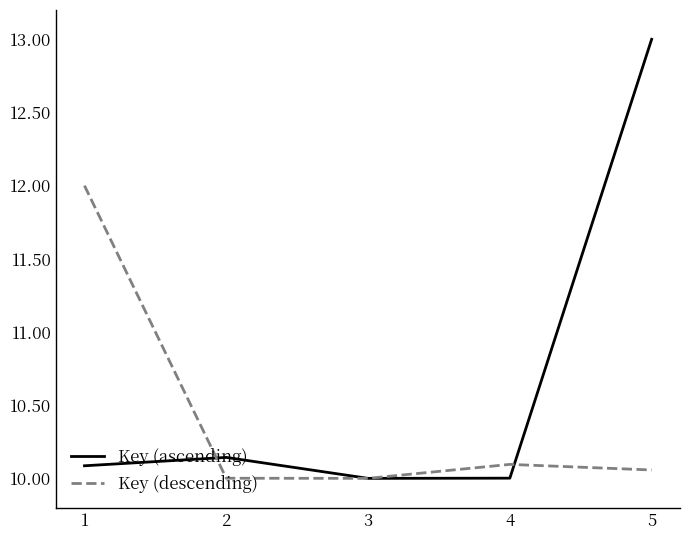

At 5, list the series in order from largest to smallest.

Key (ascending), Key (descending)